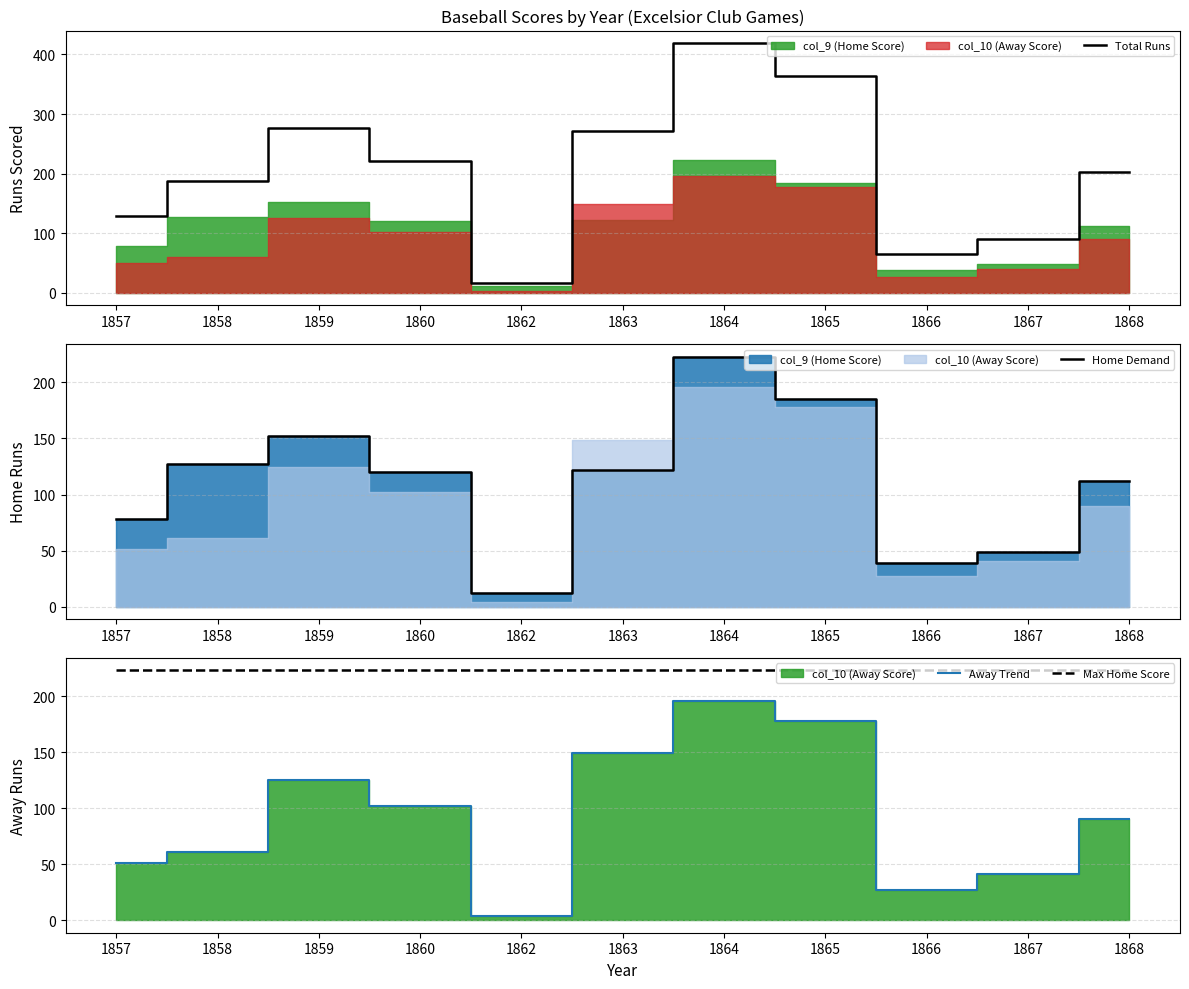

At which category is the sum across all series the highest?

1864